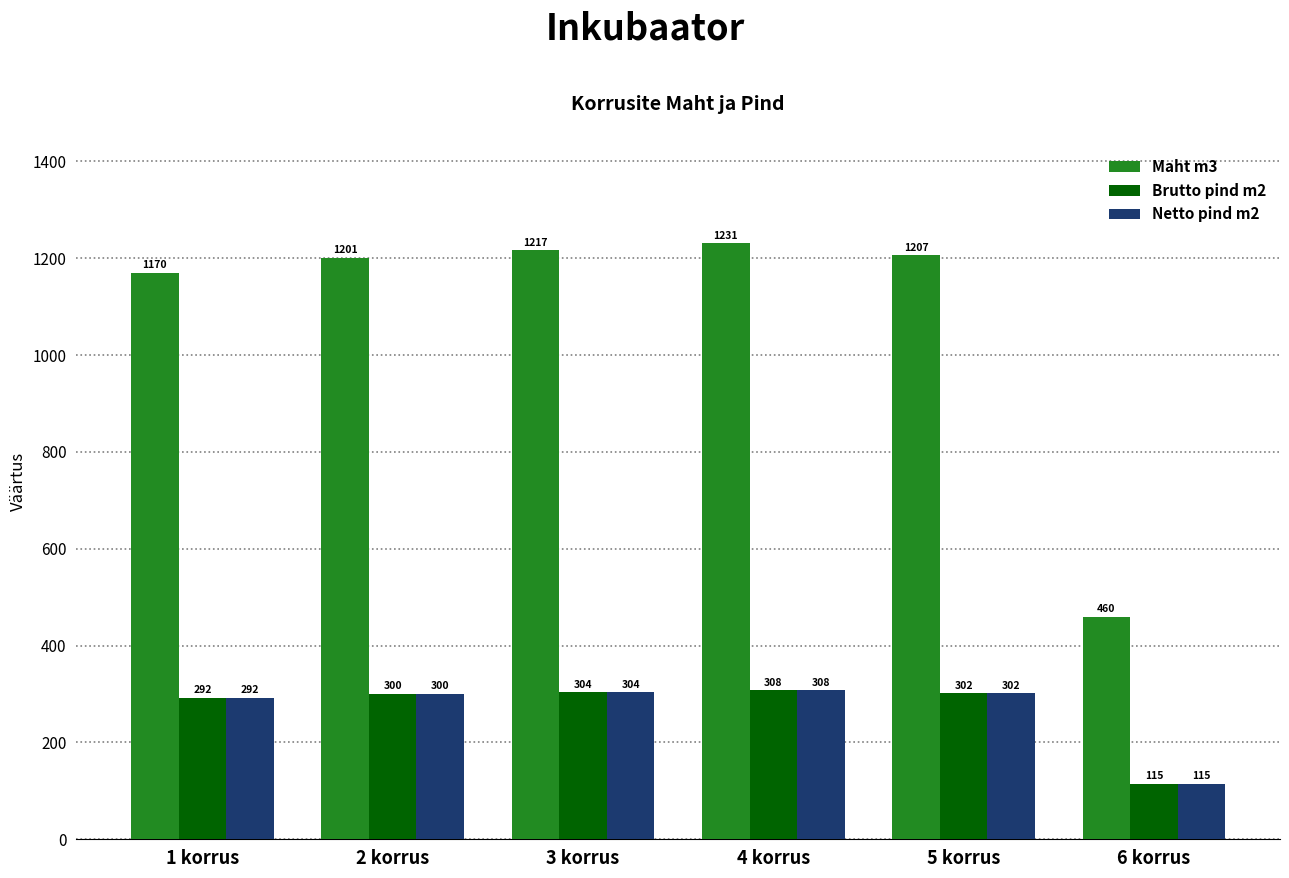

What is the spread (max minus min) of values at 1 korrus?

877.5